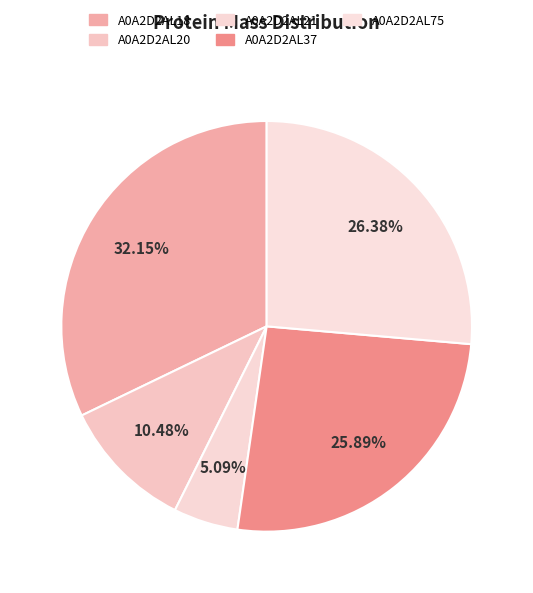

How many segments does this pie chart have?

5